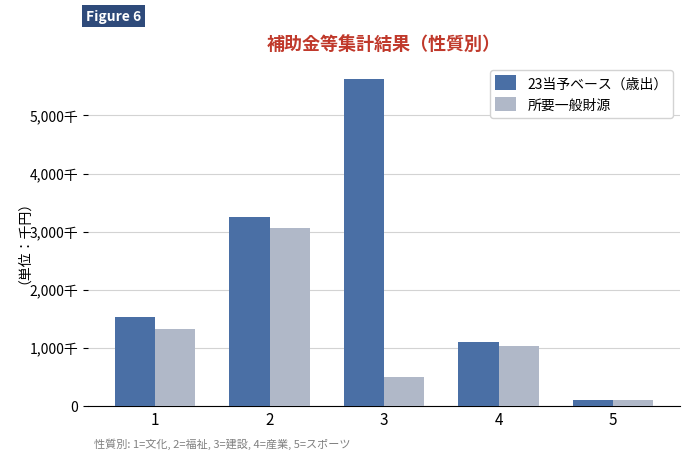

Does the chart contain any negative values?

No